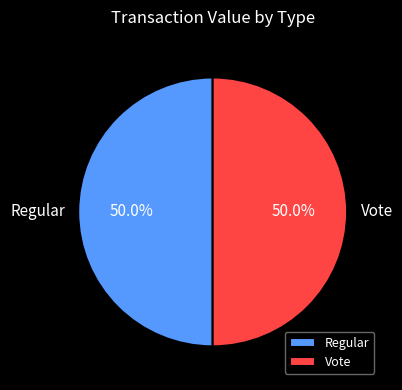

To the nearest percent, what is the combined percentage of Vote and Regular?

100%